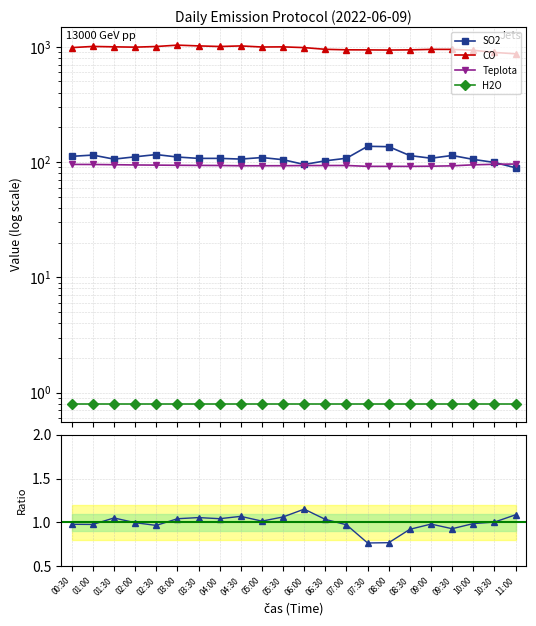

What is the maximum value shown in the chart?

1033.4